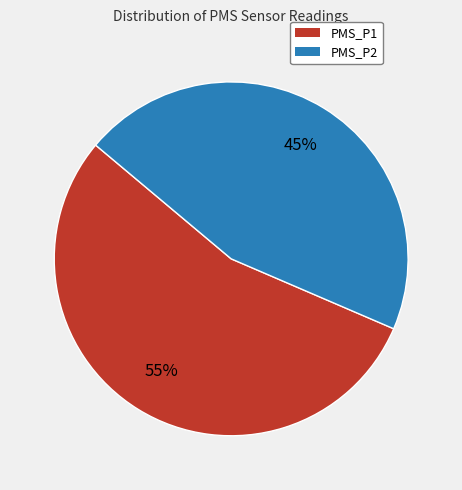

Rank the categories by value from highest to lowest.

PMS_P1, PMS_P2